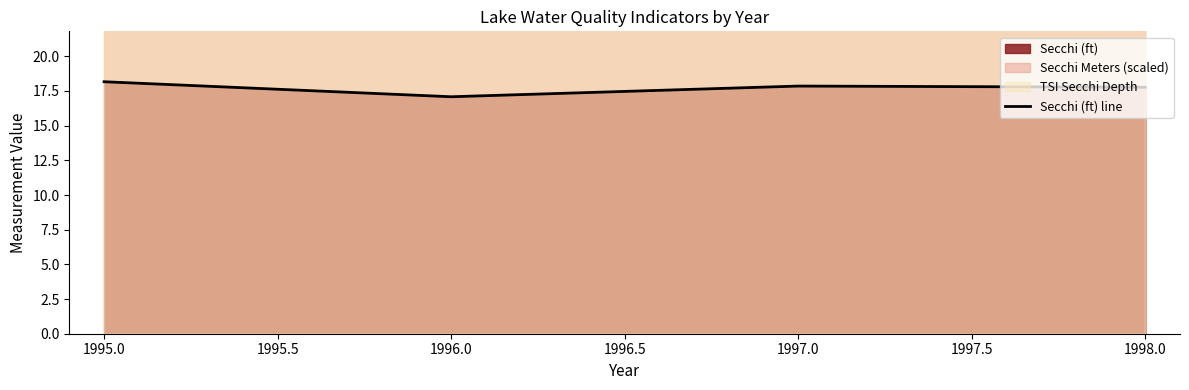

The Secchi (ft) line series shows 8.1 at 1995.0. True or false?

False